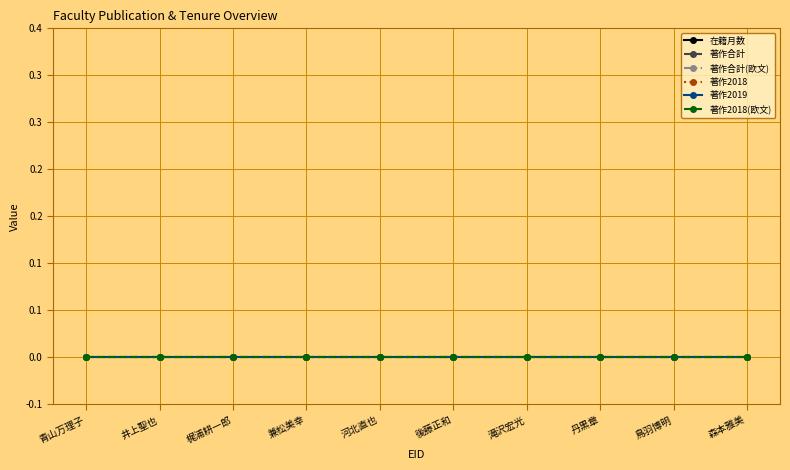

Which label corresponds to the largest value in the chart?

井上聖也